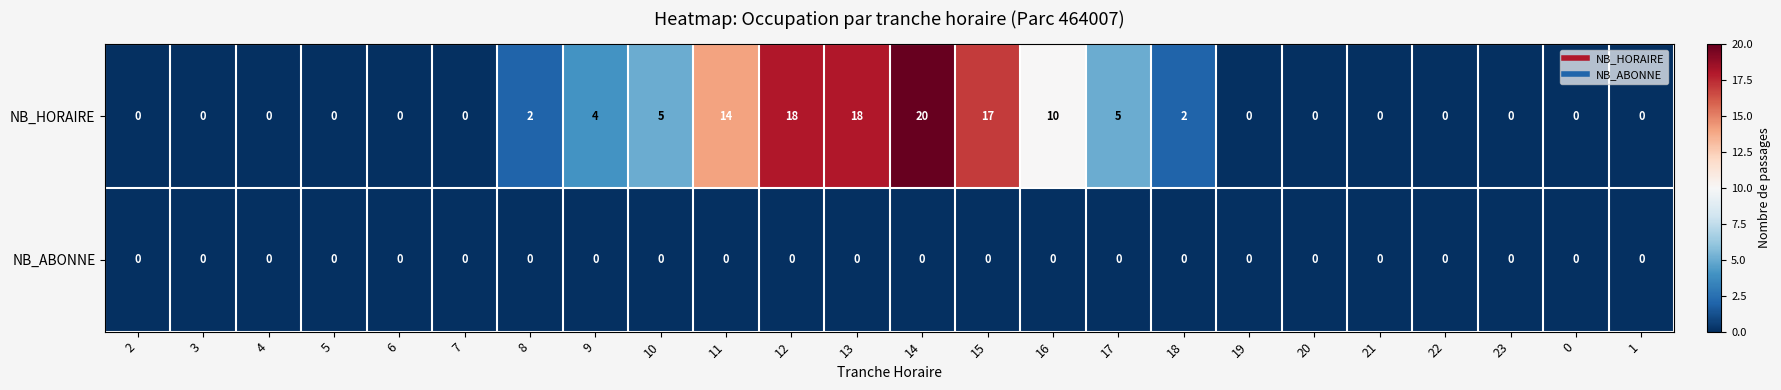

The value of NB_ABONNE at 13 is 0. True or false?

True